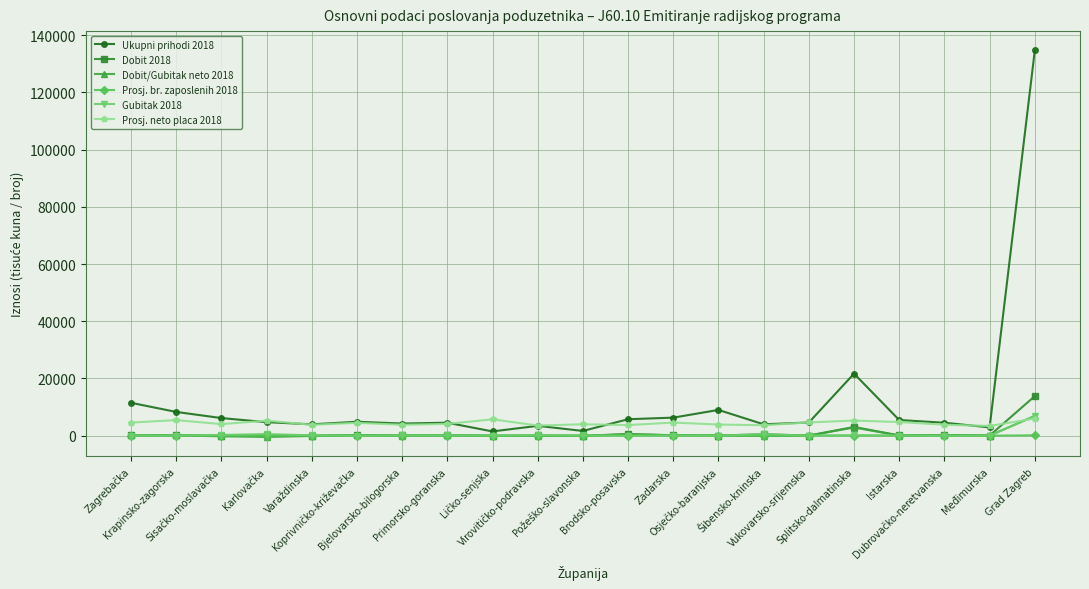

Between which two adjacent categories do Prosj. neto placa 2018 and Dobit/Gubitak neto 2018 first intersect?

Međimurska and Grad Zagreb